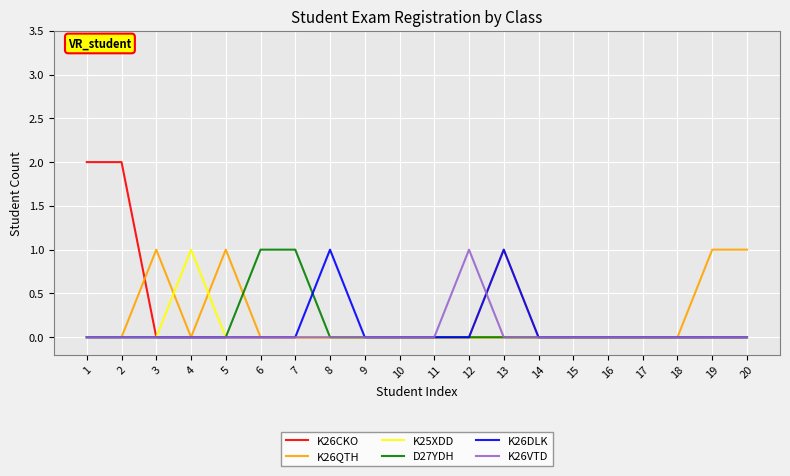

Is it true that K26QTH equals 1 at 19?

True